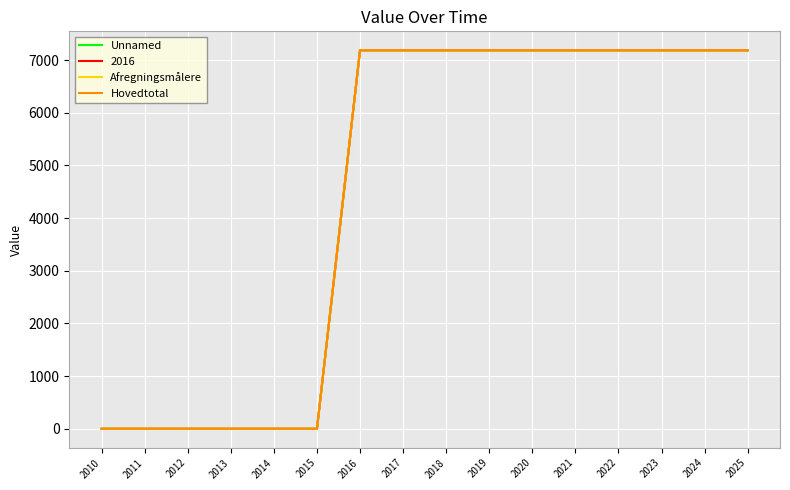

List the labels in order of Afregningsmålere value, smallest first.

2010, 2011, 2012, 2013, 2014, 2015, 2016, 2017, 2018, 2019, 2020, 2021, 2022, 2023, 2024, 2025